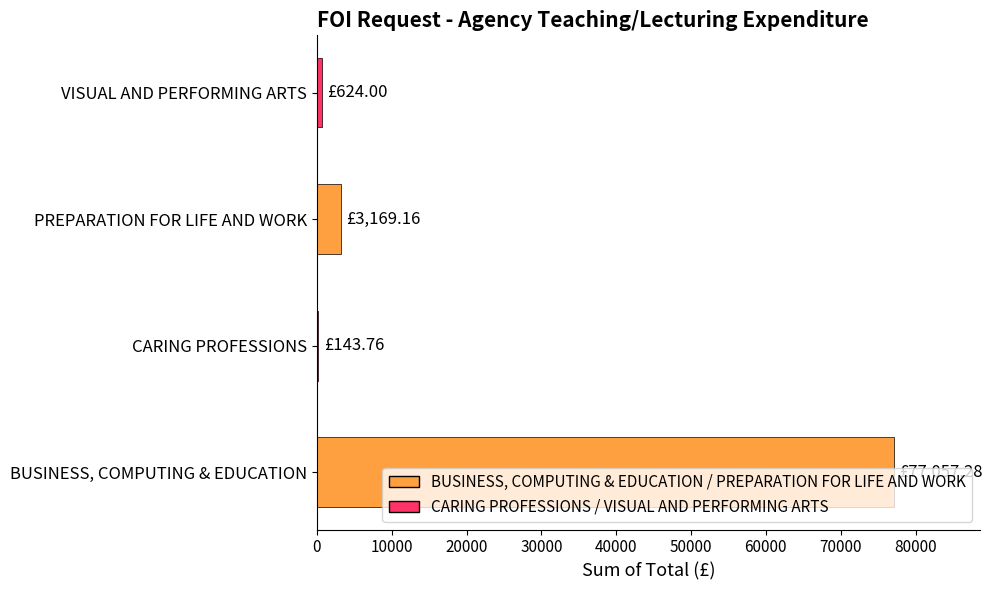

Between PREPARATION FOR LIFE AND WORK and CARING PROFESSIONS, which is larger?

PREPARATION FOR LIFE AND WORK